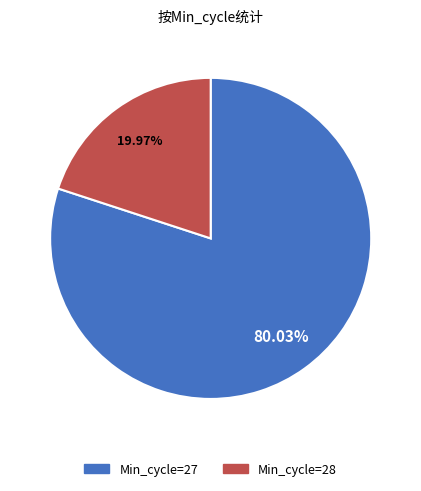

Does any single category account for the majority?

Yes